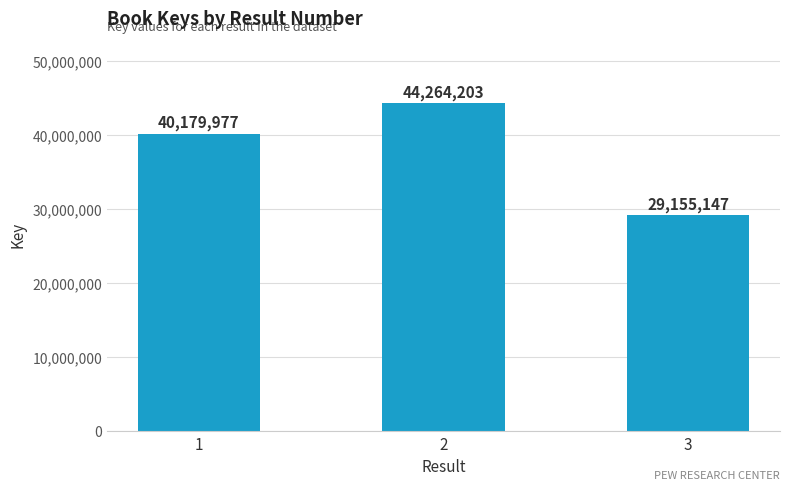

The value at 1 is 64488983. True or false?

False